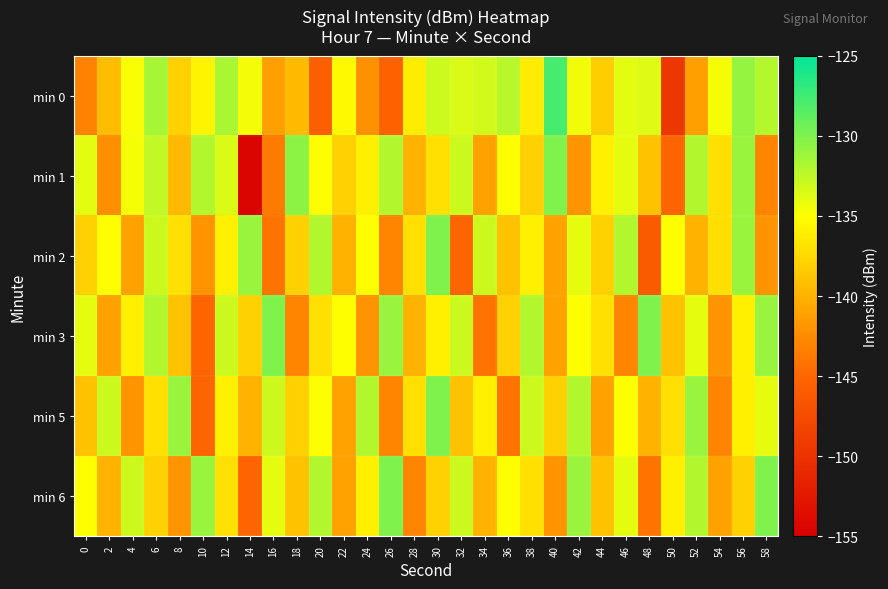

Which series has the largest total across all categories?

min 0